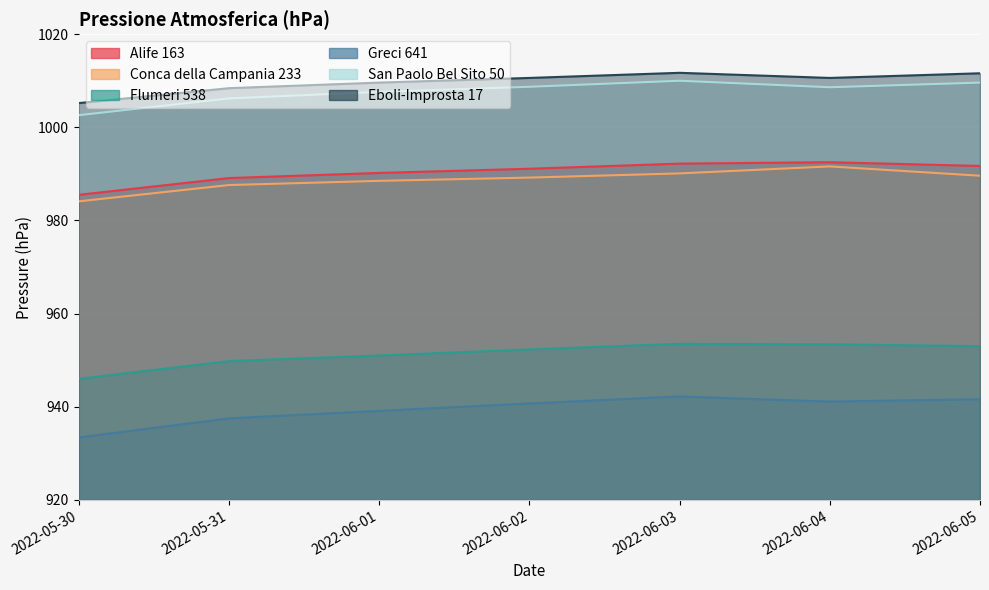

At which category does Flumeri 538 reach its first local peak?

2022-06-03